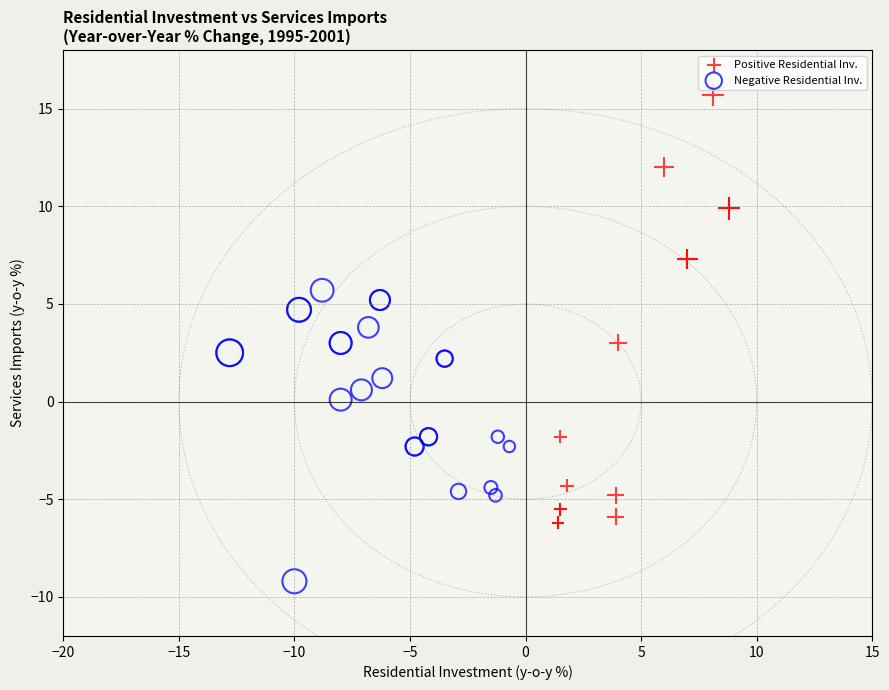

Which series reaches the maximum Y coordinate?

Positive Residential Inv.